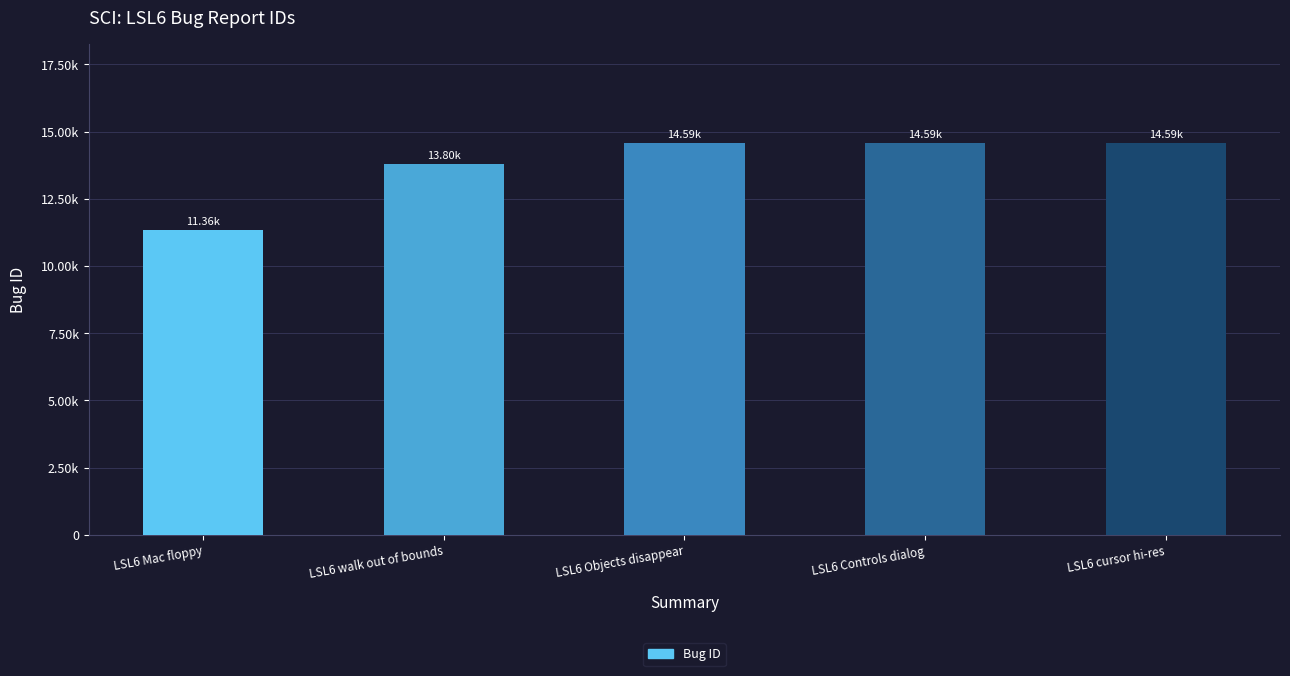

Count the number of categories in the chart.

5